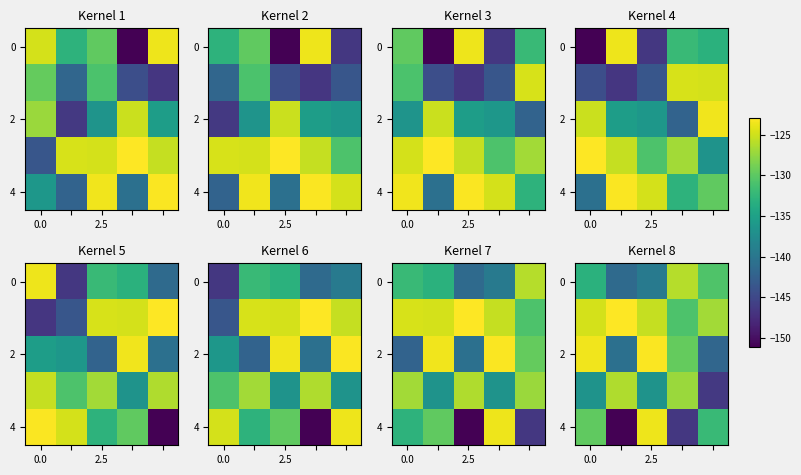

How many data points in 4 are less than -132?

3